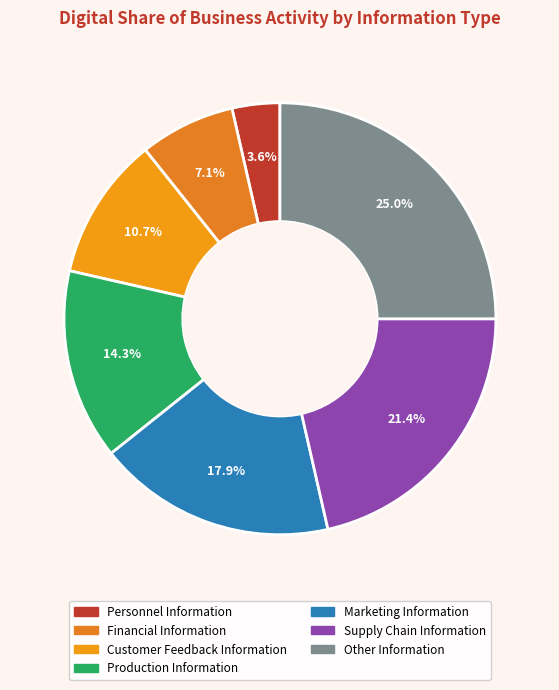

Does any single category account for the majority?

No